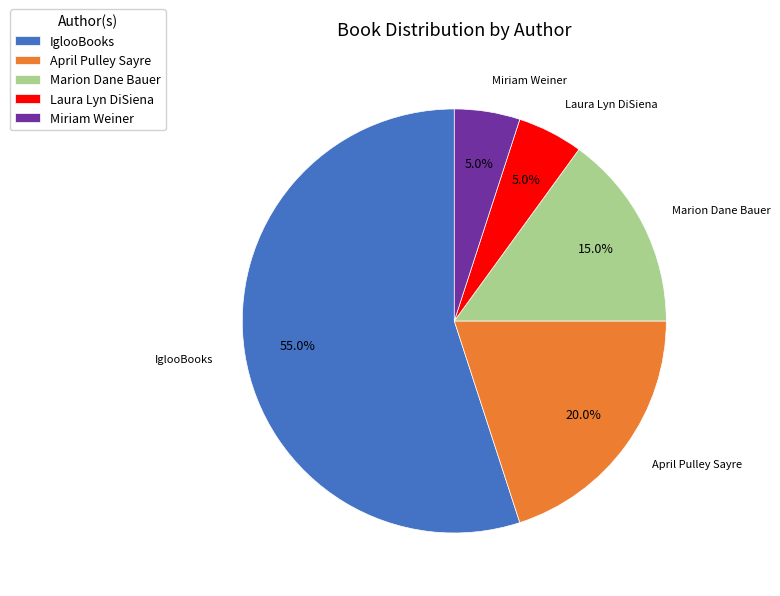

Does Miriam Weiner account for over 50% of the chart?

No